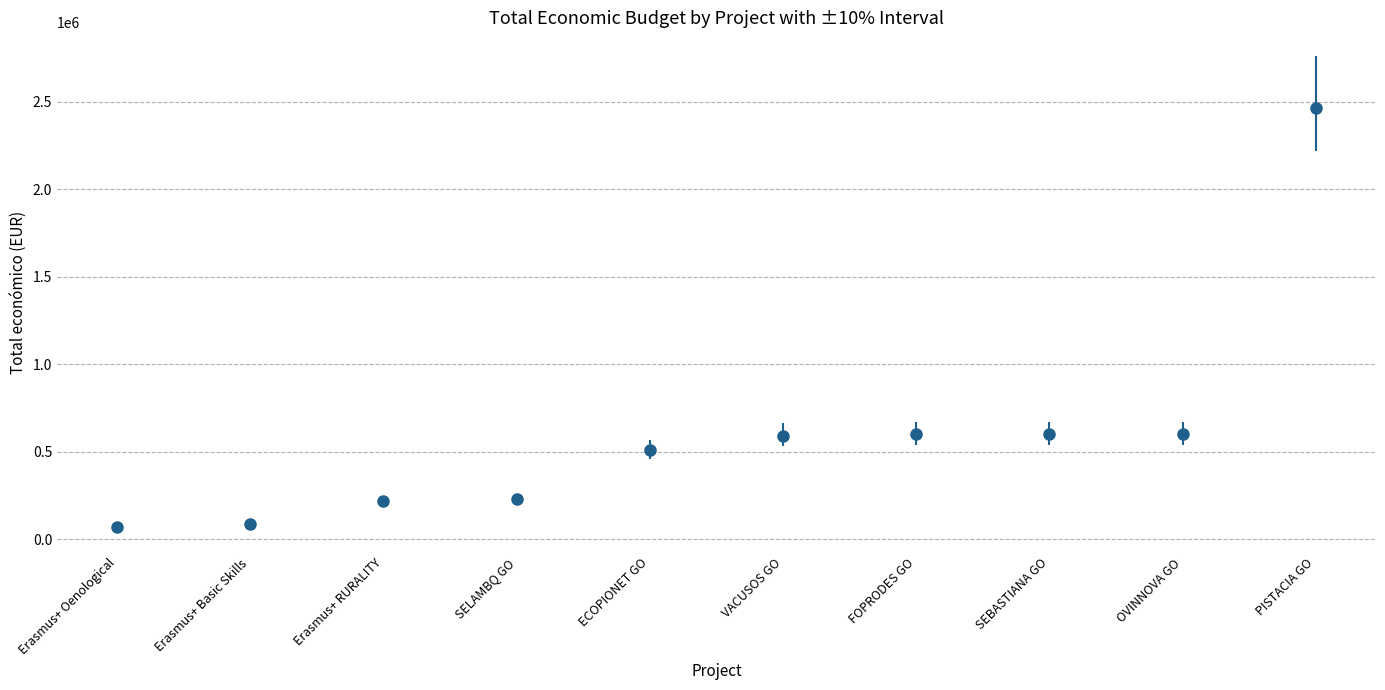

Which has a higher value, Erasmus+ Basic Skills or PISTACIA GO?

PISTACIA GO